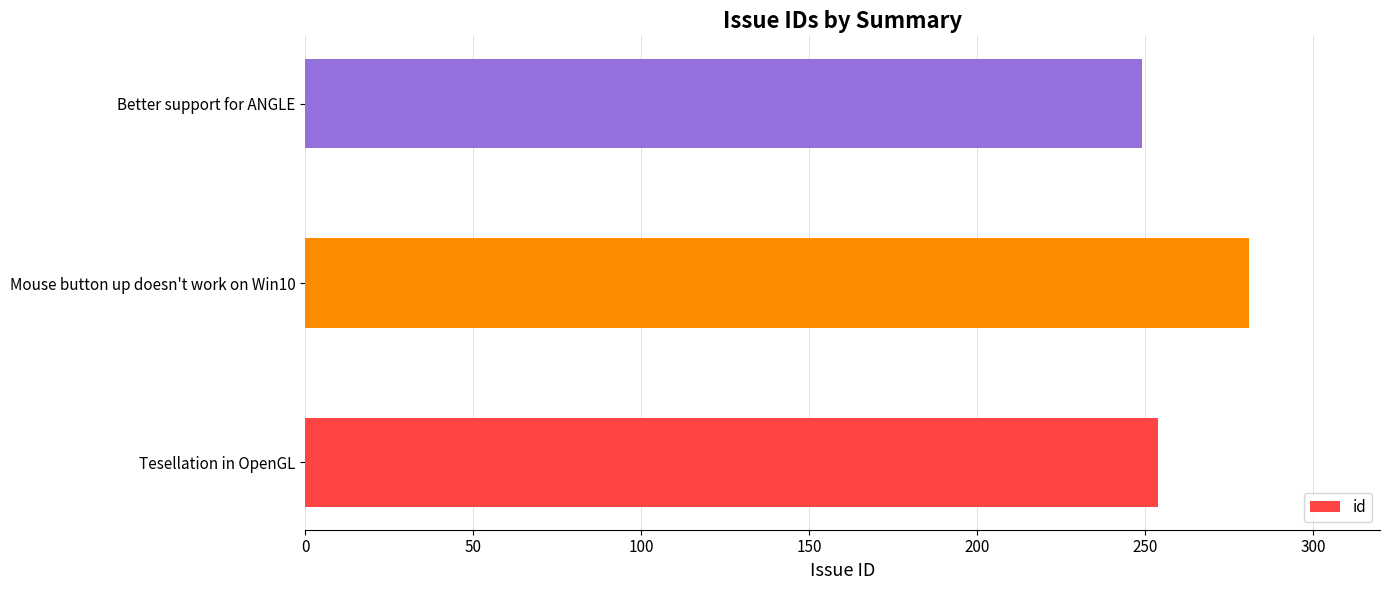

How many distinct data groups are displayed?

1